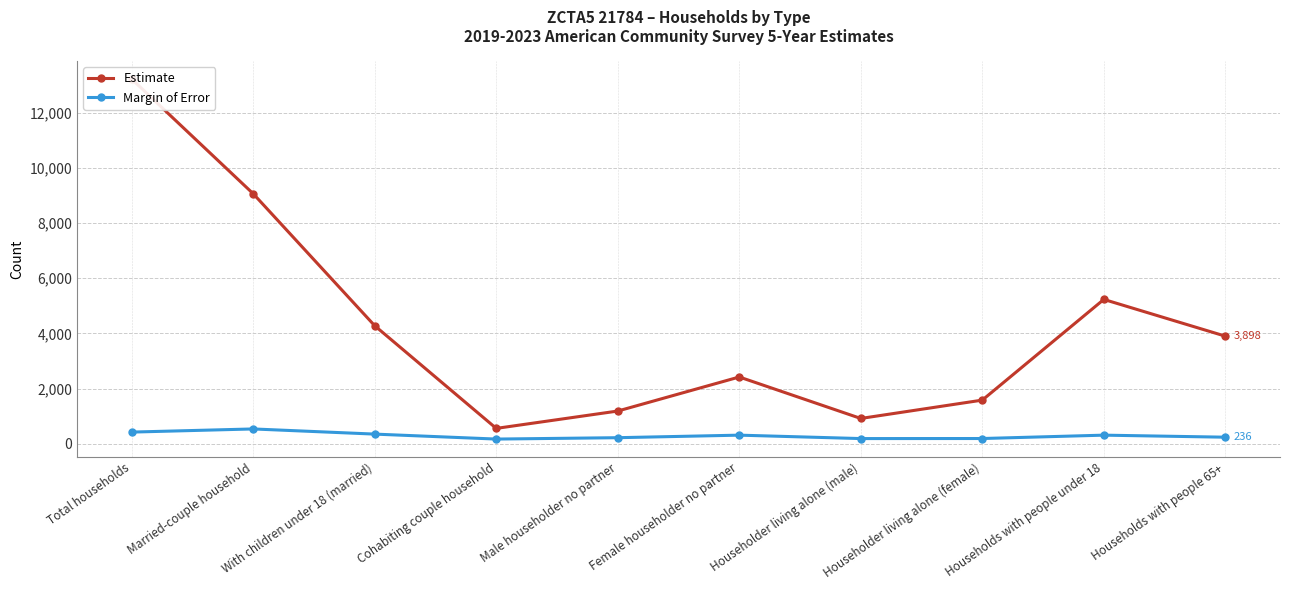

Which series has the largest total across all categories?

Estimate